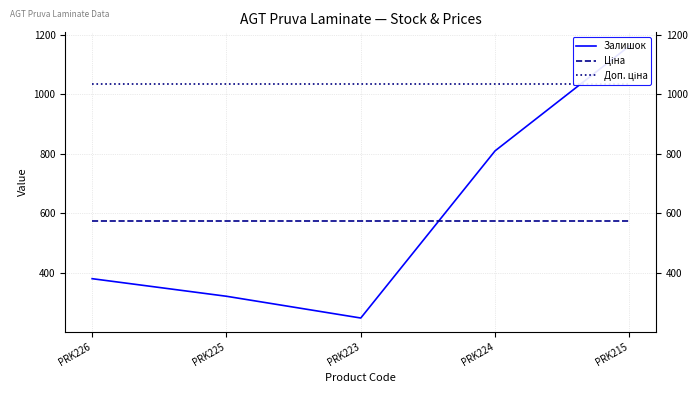

Where is Залишок nearest to the value 705?

PRK224